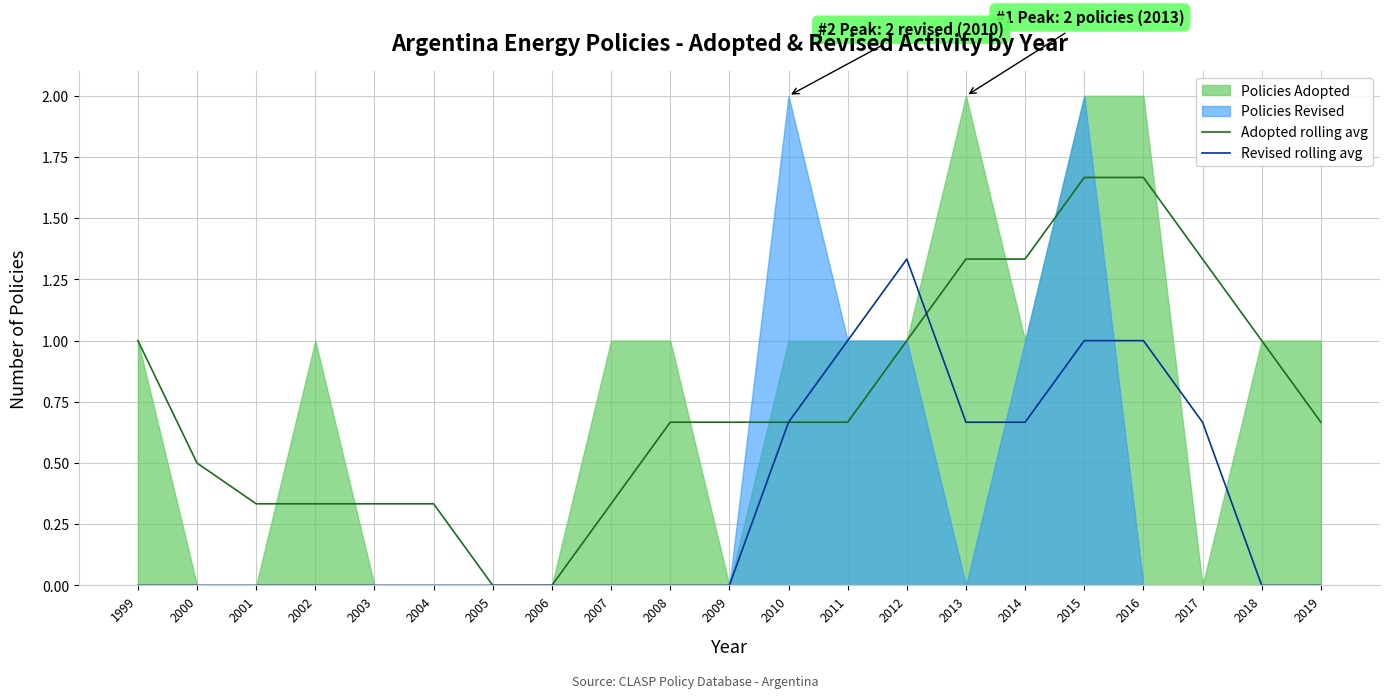

Reading left to right, what are all the values shown in this chart?

Adopted rolling avg: 1.0	0.5	0.3	0.3	0.3	0.3	0.0	0.0	0.3	0.7	0.7	0.7	0.7	1.0	1.3	1.3	1.7	1.7	1.3	1.0	0.7
Revised rolling avg: 0.0	0.0	0.0	0.0	0.0	0.0	0.0	0.0	0.0	0.0	0.0	0.7	1.0	1.3	0.7	0.7	1.0	1.0	0.7	0.0	0.0